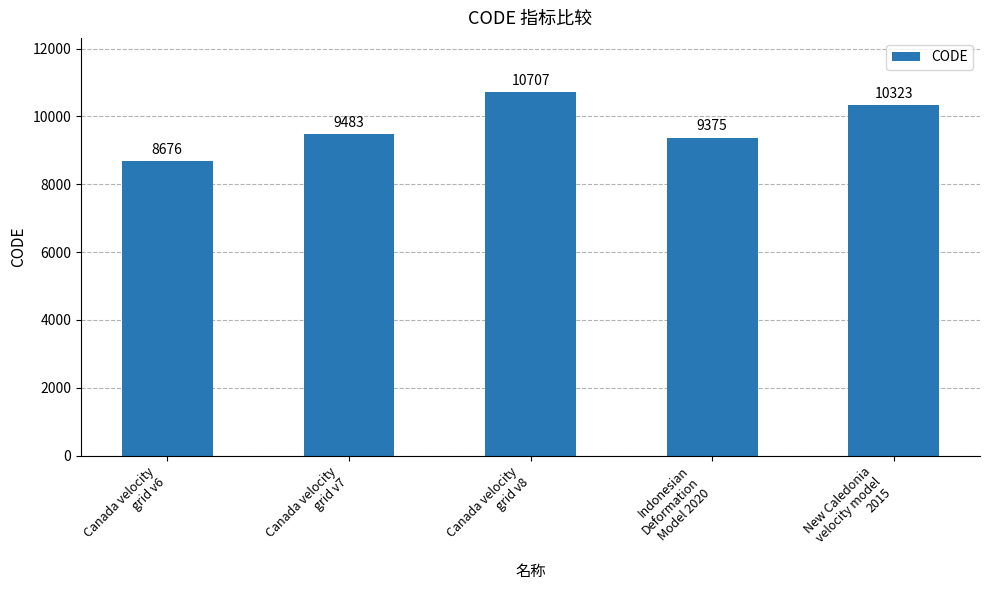

What is the sum of all values?

48564